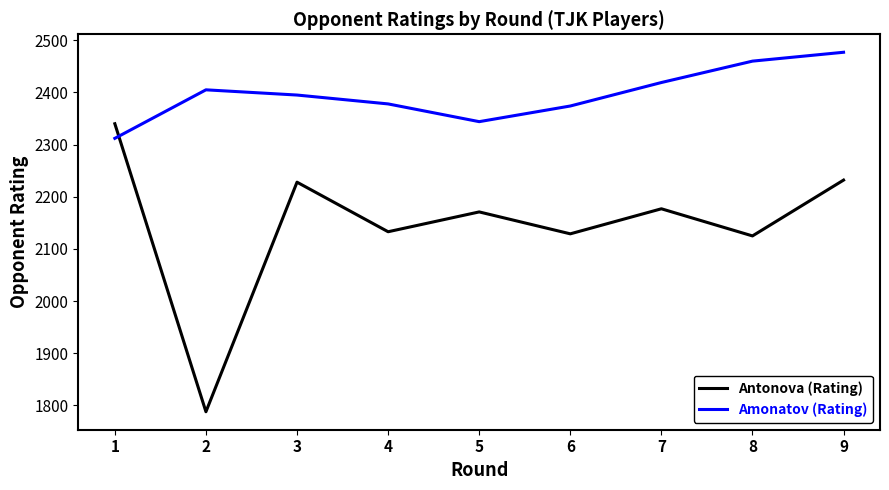

Is the value of Amonatov (Rating) at 8 greater than the value of Antonova (Rating) at 7?

Yes